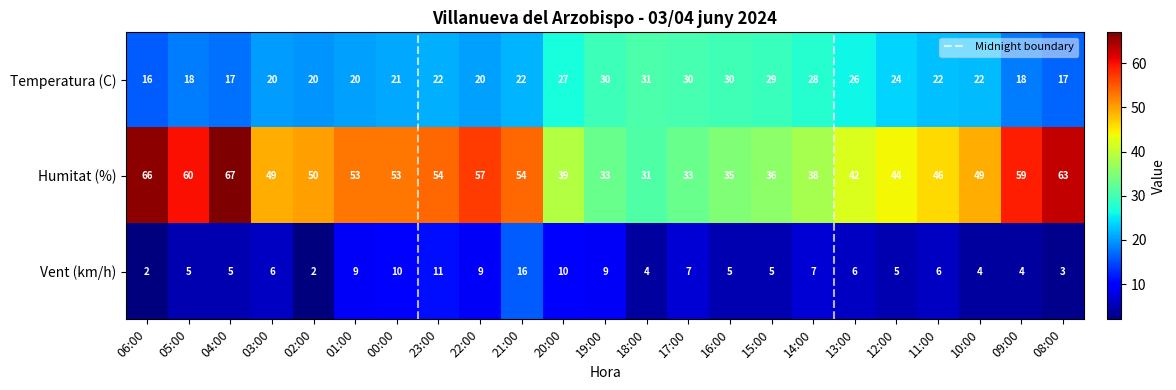

What value does the Humitat (%) series have at 04:00?

67